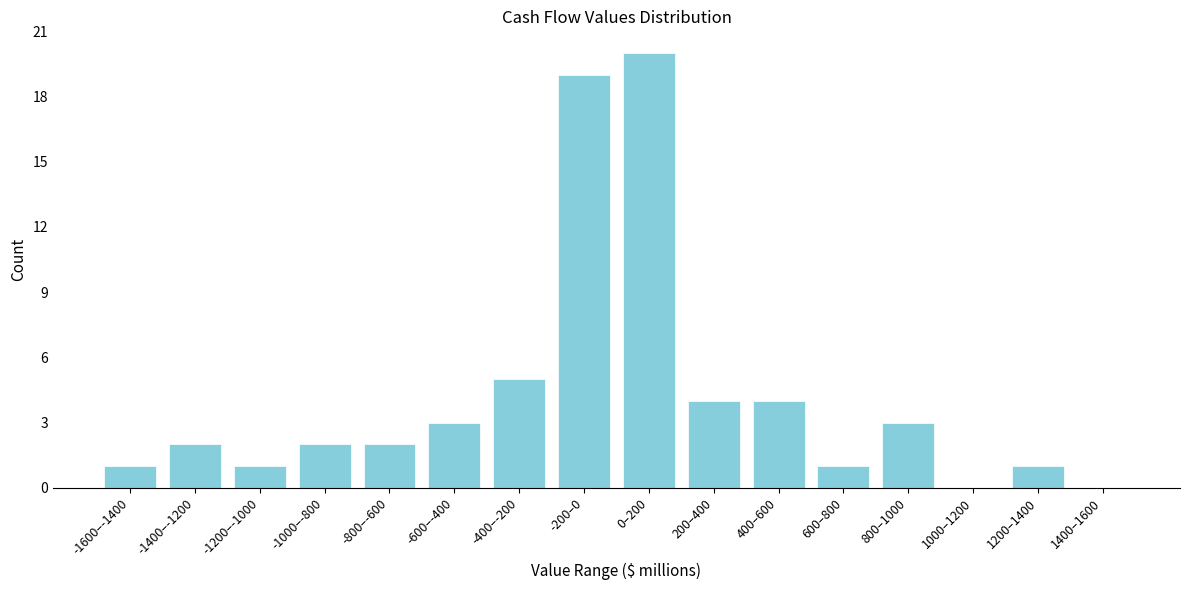

Reading left to right, transcribe all the data shown in this chart.

-1600–-1400=1	-1400–-1200=2	-1200–-1000=1	-1000–-800=2	-800–-600=2	-600–-400=3	-400–-200=5	-200–0=19	0–200=20	200–400=4	400–600=4	600–800=1	800–1000=3	1000–1200=0	1200–1400=1	1400–1600=0